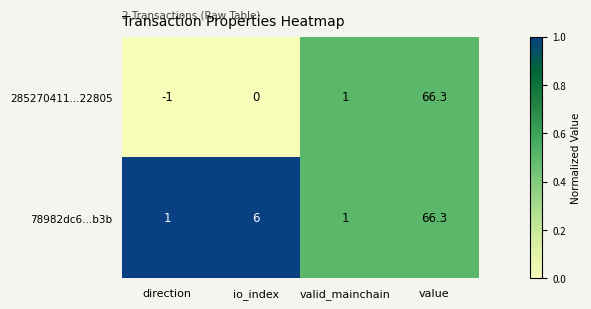

What is the total value across all series at io_index?

6.0